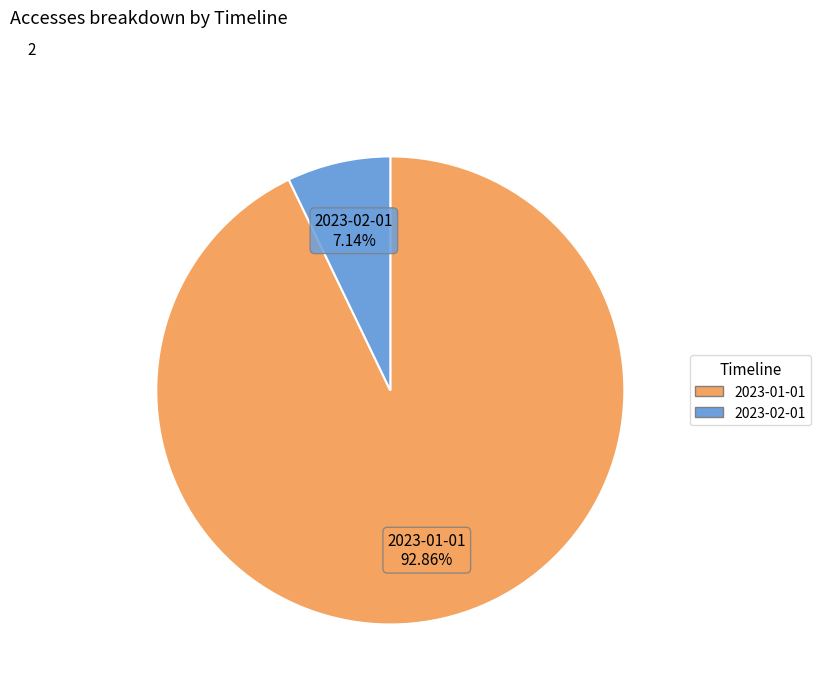

Is the sum of 2023-01-01 and 2023-02-01 greater than half?

Yes